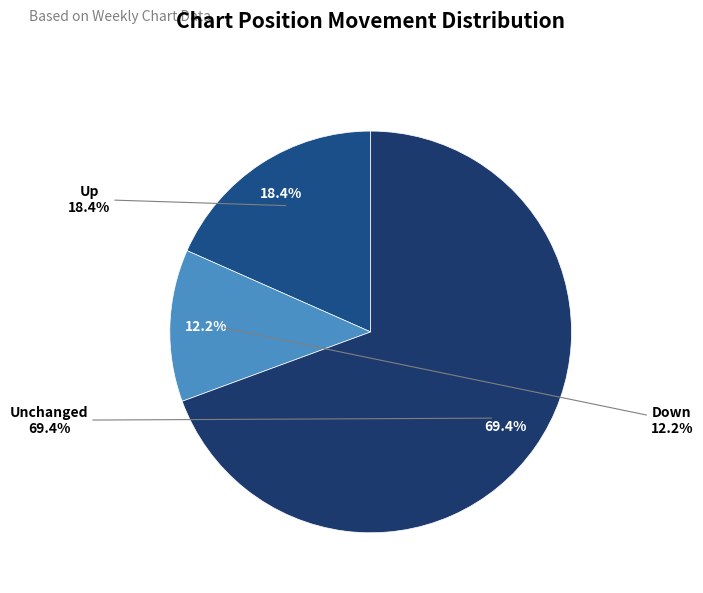

What is the change in value from up to down?

-6